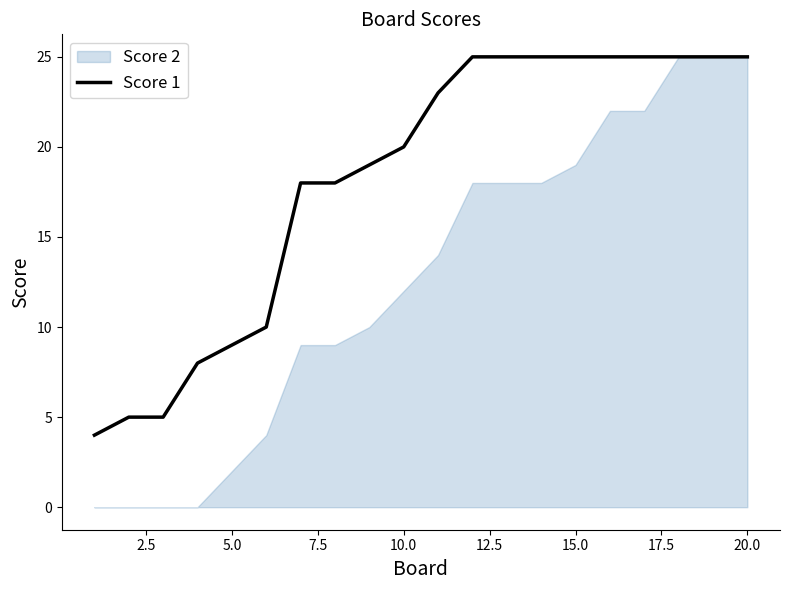

What is the lowest value of the Score 1 series?

4